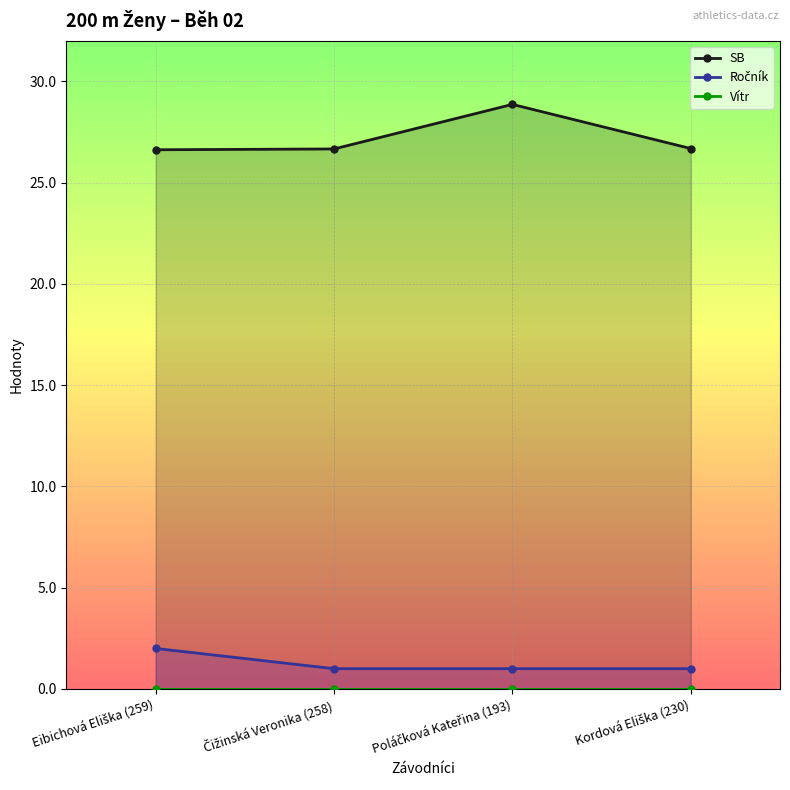

What is the difference between the maximum and second lowest values in the Ročník series?

1.0